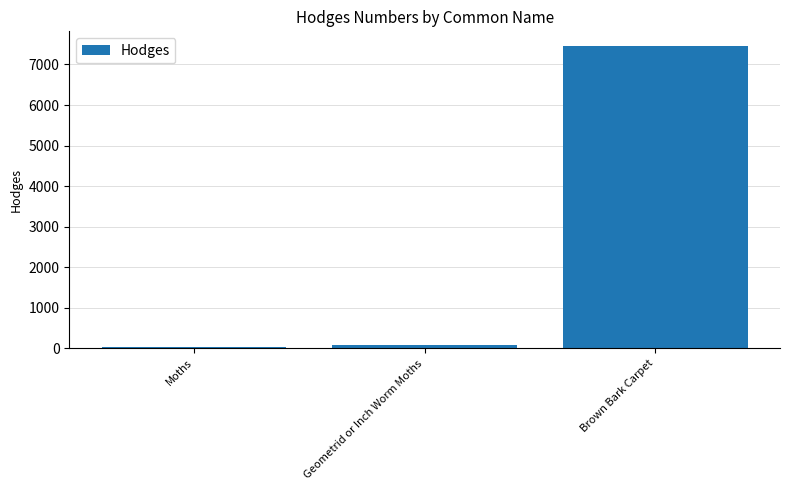

What is the label of the 3rd bar from the right?

Moths